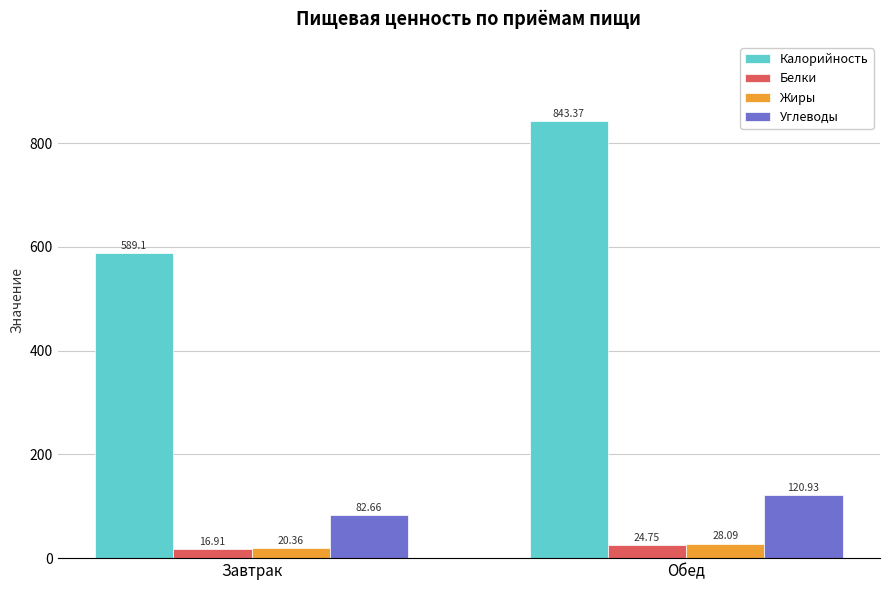

At Завтрак, list the series in order from largest to smallest.

Калорийность, Углеводы, Жиры, Белки